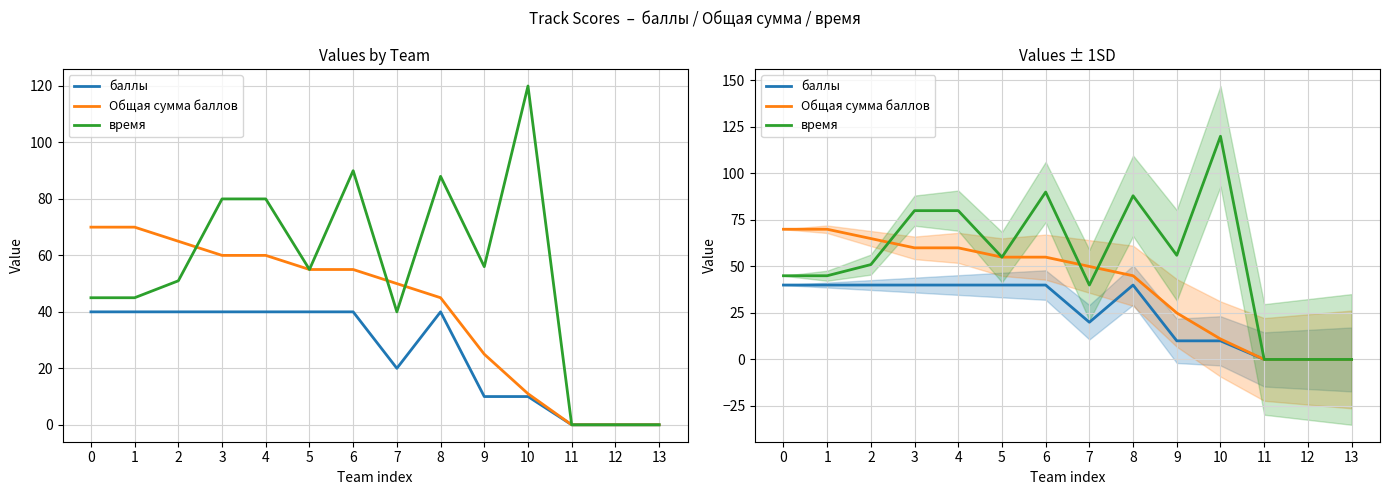

How many lines are shown in the chart?

3